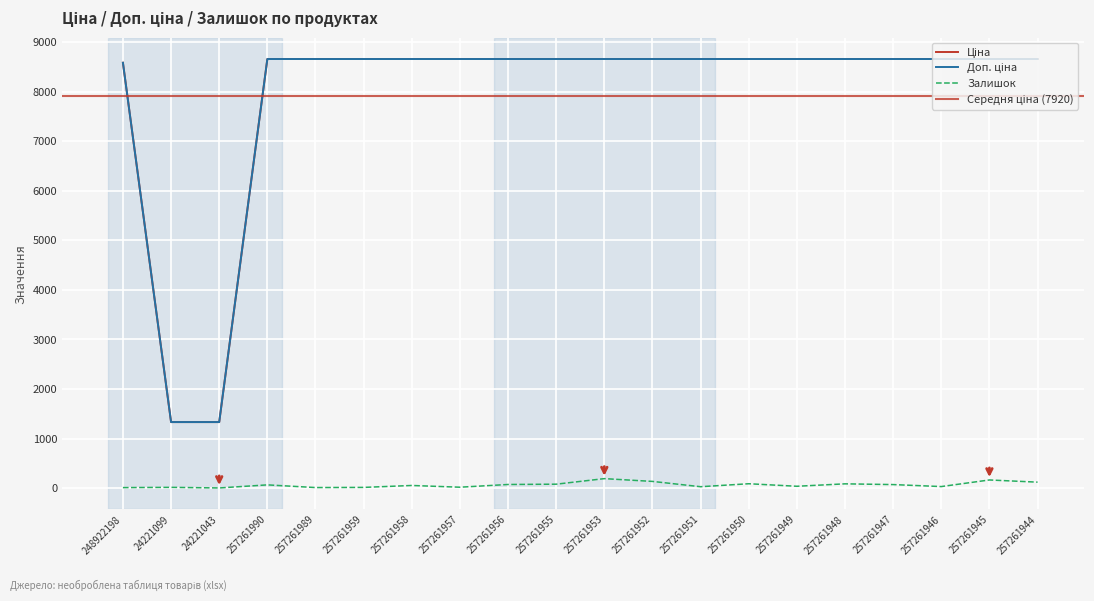

What is the label of the 2nd point from the right?

257261945